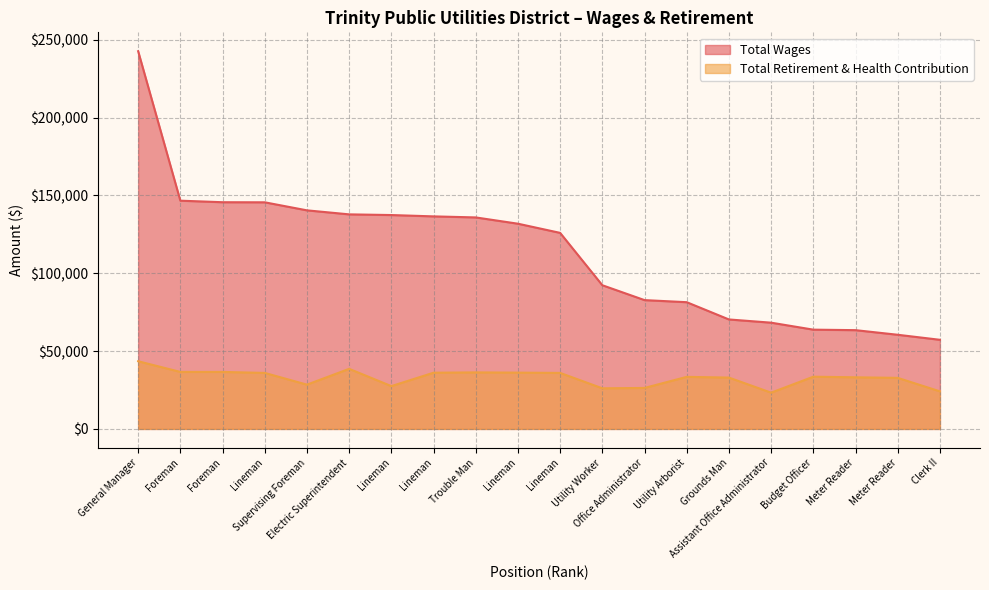

True or false: Total Retirement & Health Contribution and Total Wages cross at least once.

False